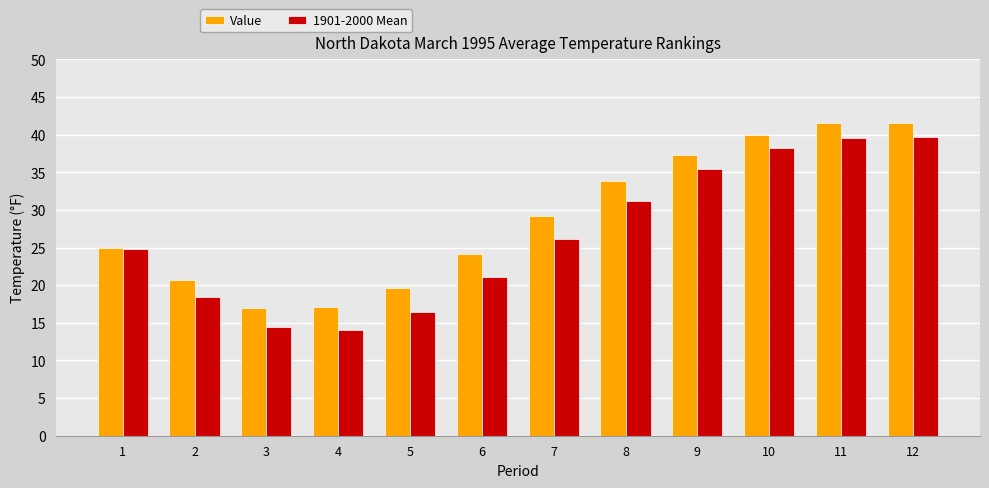

The 1901-2000 Mean series shows 39.7 at 12. True or false?

True